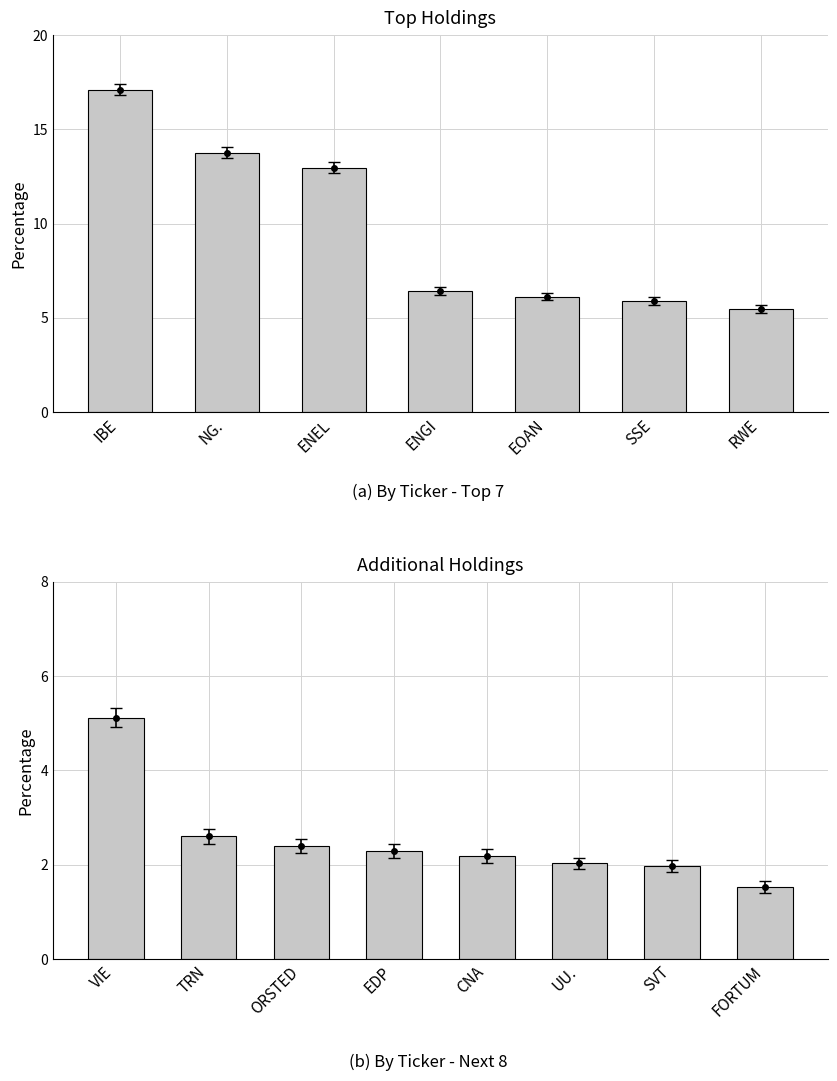

What is the value of the 8th bar from the left?

1.5